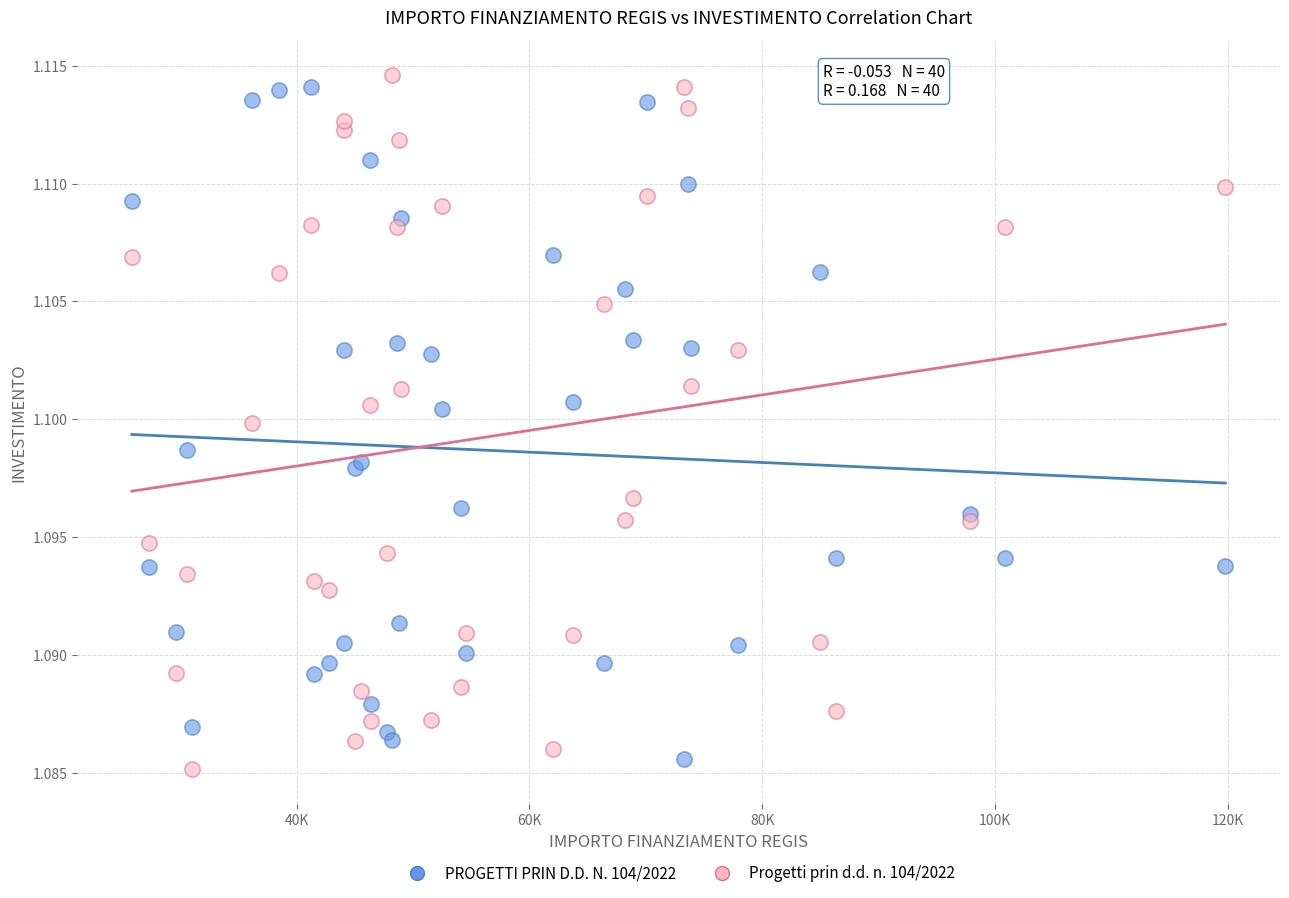

What is the X range (max minus min) for the scatter plot?

93941.0